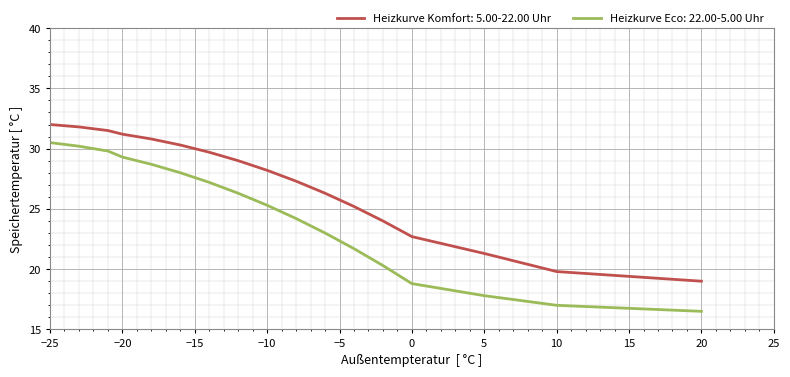

True or false: Heizkurve Eco: 22.00-5.00 Uhr and Heizkurve Komfort: 5.00-22.00 Uhr cross at least once.

False